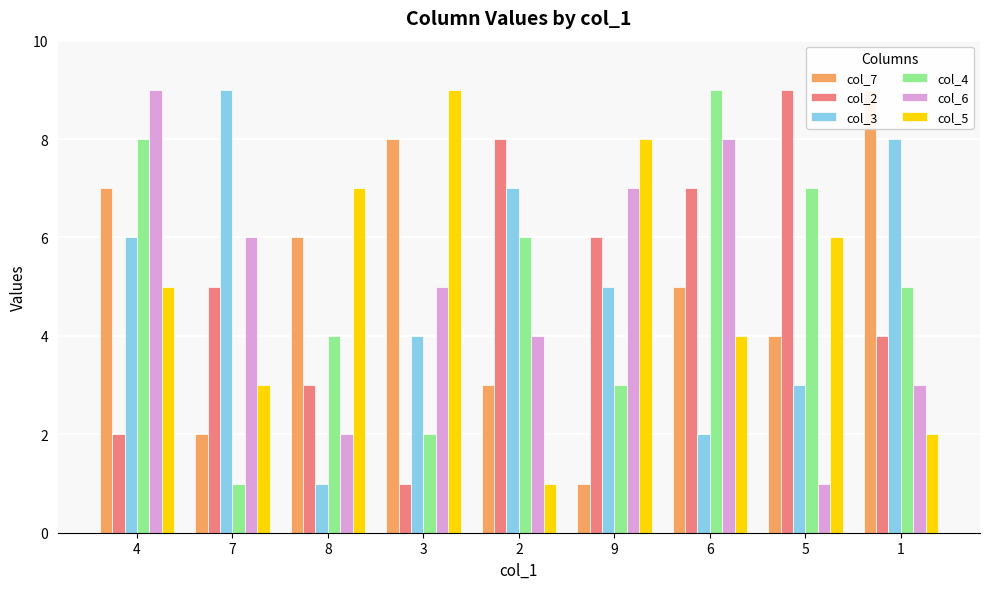

The value of col_5 at 9 is 11. True or false?

False